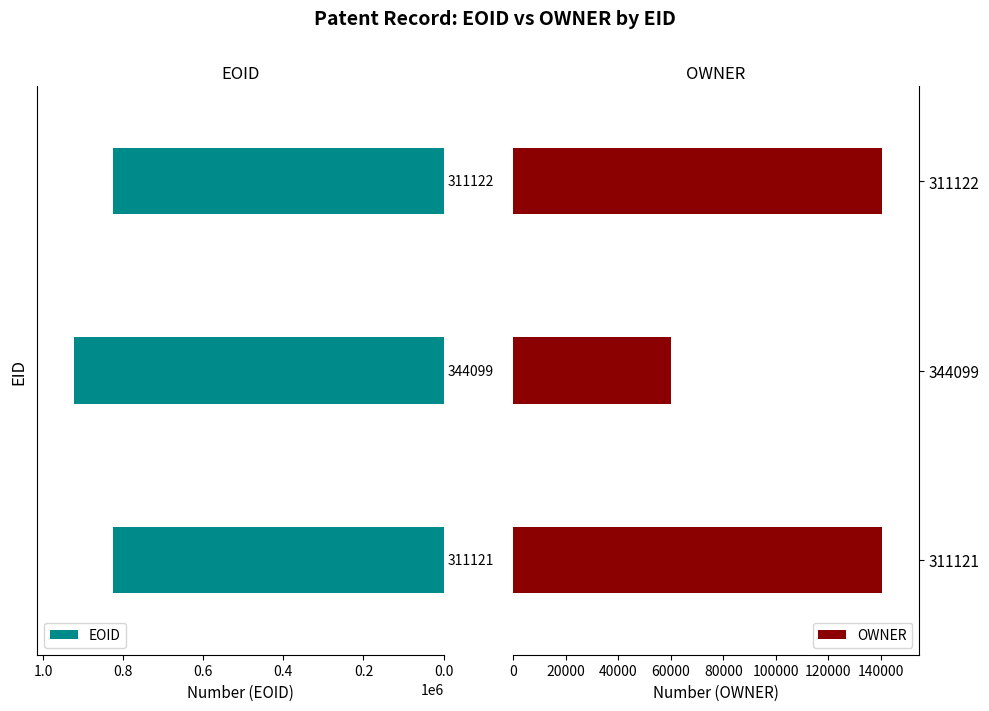

What is the difference between the maximum and minimum values in the EOID series?

96155